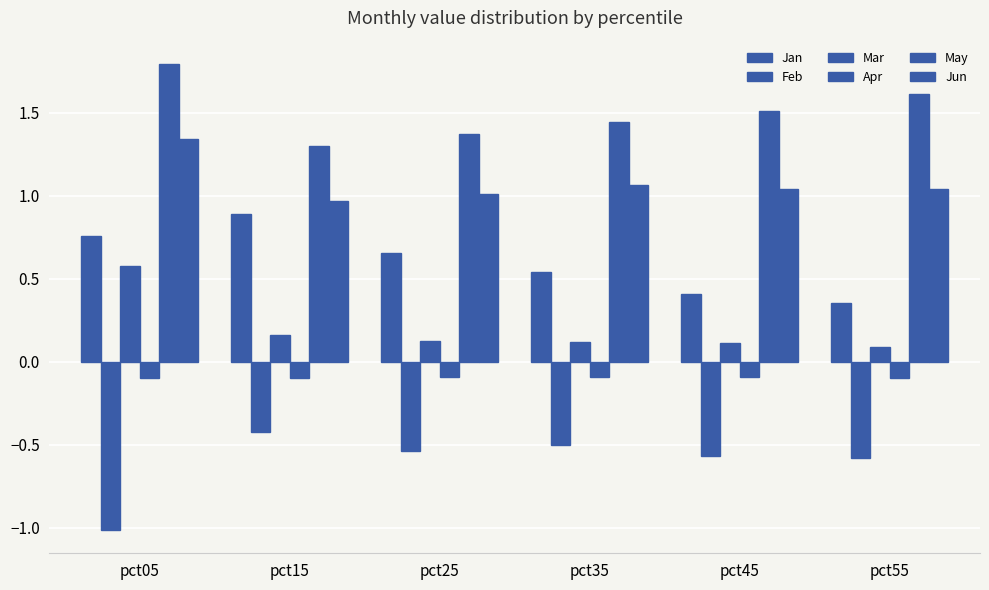

How many categories are shown in the chart?

6